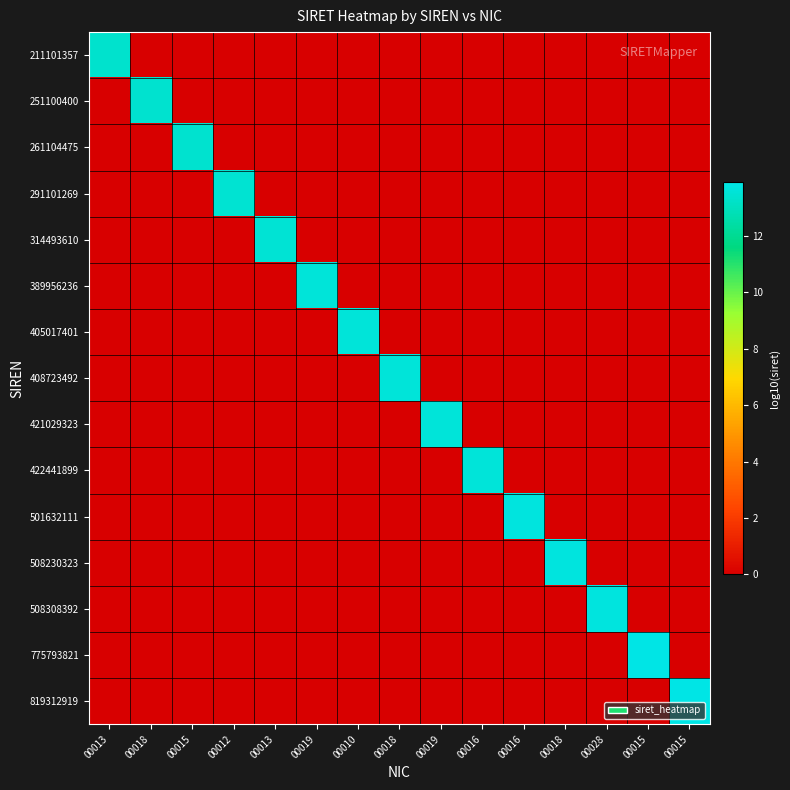

Reading left to right, what are all the values shown in this chart?

211101357: 00013=13.3	00018=0.0	00015=0.0	00012=0.0	00013=0.0	00019=0.0	00010=0.0	00018=0.0	00019=0.0	00016=0.0	00016=0.0	00018=0.0	00028=0.0	00015=0.0	00015=0.0
251100400: 00013=0.0	00018=13.4	00015=0.0	00012=0.0	00013=0.0	00019=0.0	00010=0.0	00018=0.0	00019=0.0	00016=0.0	00016=0.0	00018=0.0	00028=0.0	00015=0.0	00015=0.0
261104475: 00013=0.0	00018=0.0	00015=13.4	00012=0.0	00013=0.0	00019=0.0	00010=0.0	00018=0.0	00019=0.0	00016=0.0	00016=0.0	00018=0.0	00028=0.0	00015=0.0	00015=0.0
291101269: 00013=0.0	00018=0.0	00015=0.0	00012=13.5	00013=0.0	00019=0.0	00010=0.0	00018=0.0	00019=0.0	00016=0.0	00016=0.0	00018=0.0	00028=0.0	00015=0.0	00015=0.0
314493610: 00013=0.0	00018=0.0	00015=0.0	00012=0.0	00013=13.5	00019=0.0	00010=0.0	00018=0.0	00019=0.0	00016=0.0	00016=0.0	00018=0.0	00028=0.0	00015=0.0	00015=0.0
389956236: 00013=0.0	00018=0.0	00015=0.0	00012=0.0	00013=0.0	00019=13.6	00010=0.0	00018=0.0	00019=0.0	00016=0.0	00016=0.0	00018=0.0	00028=0.0	00015=0.0	00015=0.0
405017401: 00013=0.0	00018=0.0	00015=0.0	00012=0.0	00013=0.0	00019=0.0	00010=13.6	00018=0.0	00019=0.0	00016=0.0	00016=0.0	00018=0.0	00028=0.0	00015=0.0	00015=0.0
408723492: 00013=0.0	00018=0.0	00015=0.0	00012=0.0	00013=0.0	00019=0.0	00010=0.0	00018=13.6	00019=0.0	00016=0.0	00016=0.0	00018=0.0	00028=0.0	00015=0.0	00015=0.0
421029323: 00013=0.0	00018=0.0	00015=0.0	00012=0.0	00013=0.0	00019=0.0	00010=0.0	00018=0.0	00019=13.6	00016=0.0	00016=0.0	00018=0.0	00028=0.0	00015=0.0	00015=0.0
422441899: 00013=0.0	00018=0.0	00015=0.0	00012=0.0	00013=0.0	00019=0.0	00010=0.0	00018=0.0	00019=0.0	00016=13.6	00016=0.0	00018=0.0	00028=0.0	00015=0.0	00015=0.0
501632111: 00013=0.0	00018=0.0	00015=0.0	00012=0.0	00013=0.0	00019=0.0	00010=0.0	00018=0.0	00019=0.0	00016=0.0	00016=13.7	00018=0.0	00028=0.0	00015=0.0	00015=0.0
508230323: 00013=0.0	00018=0.0	00015=0.0	00012=0.0	00013=0.0	00019=0.0	00010=0.0	00018=0.0	00019=0.0	00016=0.0	00016=0.0	00018=13.7	00028=0.0	00015=0.0	00015=0.0
508308392: 00013=0.0	00018=0.0	00015=0.0	00012=0.0	00013=0.0	00019=0.0	00010=0.0	00018=0.0	00019=0.0	00016=0.0	00016=0.0	00018=0.0	00028=13.7	00015=0.0	00015=0.0
775793821: 00013=0.0	00018=0.0	00015=0.0	00012=0.0	00013=0.0	00019=0.0	00010=0.0	00018=0.0	00019=0.0	00016=0.0	00016=0.0	00018=0.0	00028=0.0	00015=13.9	00015=0.0
819312919: 00013=0.0	00018=0.0	00015=0.0	00012=0.0	00013=0.0	00019=0.0	00010=0.0	00018=0.0	00019=0.0	00016=0.0	00016=0.0	00018=0.0	00028=0.0	00015=0.0	00015=13.9